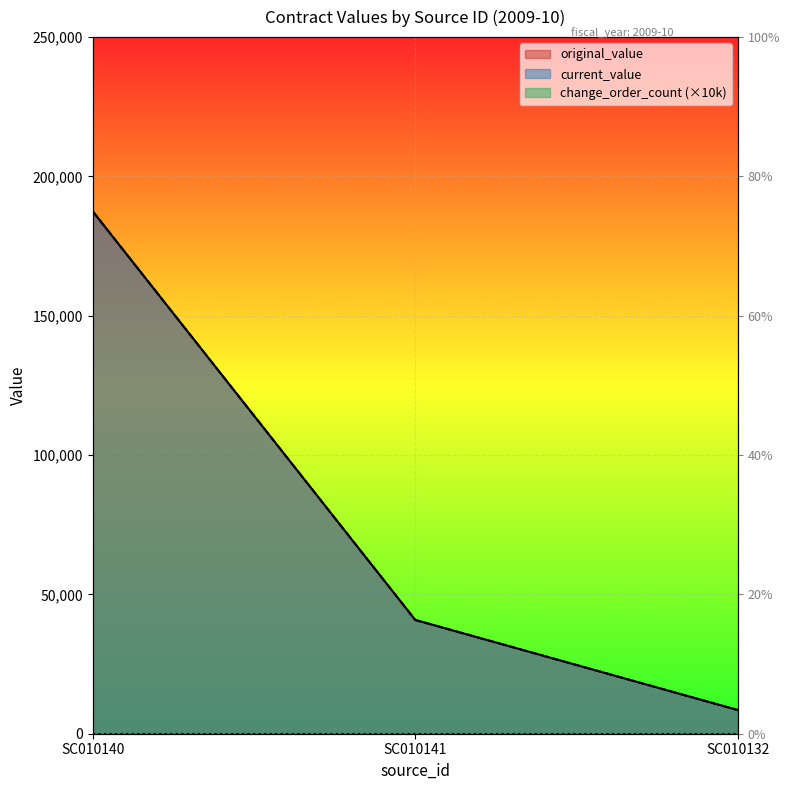

Which series has the largest total across all categories?

original_value